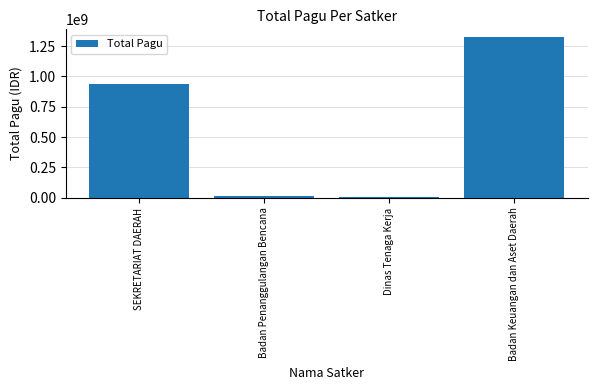

Does the chart contain any negative values?

No